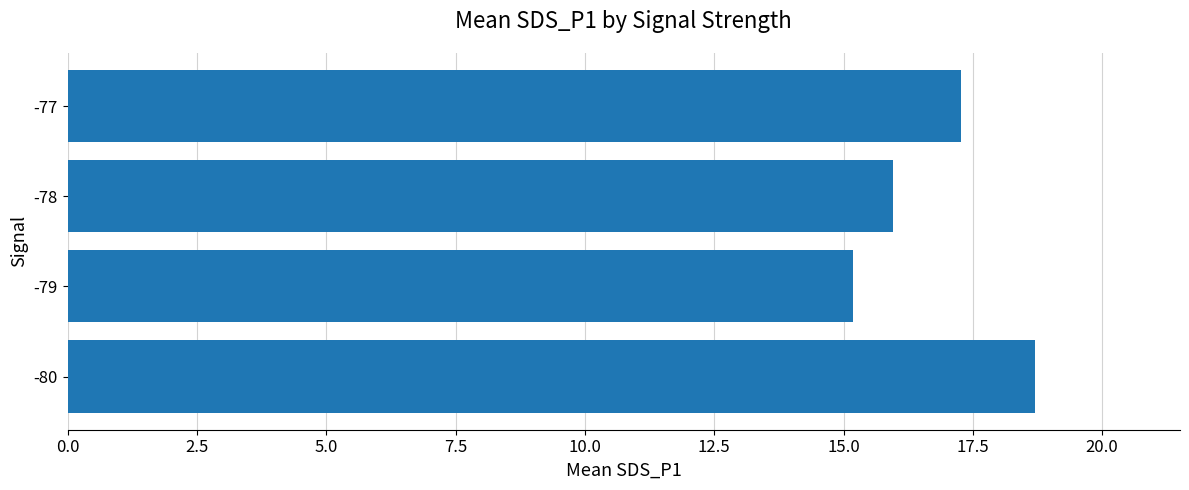

Between -79 and -80, which is larger?

-80